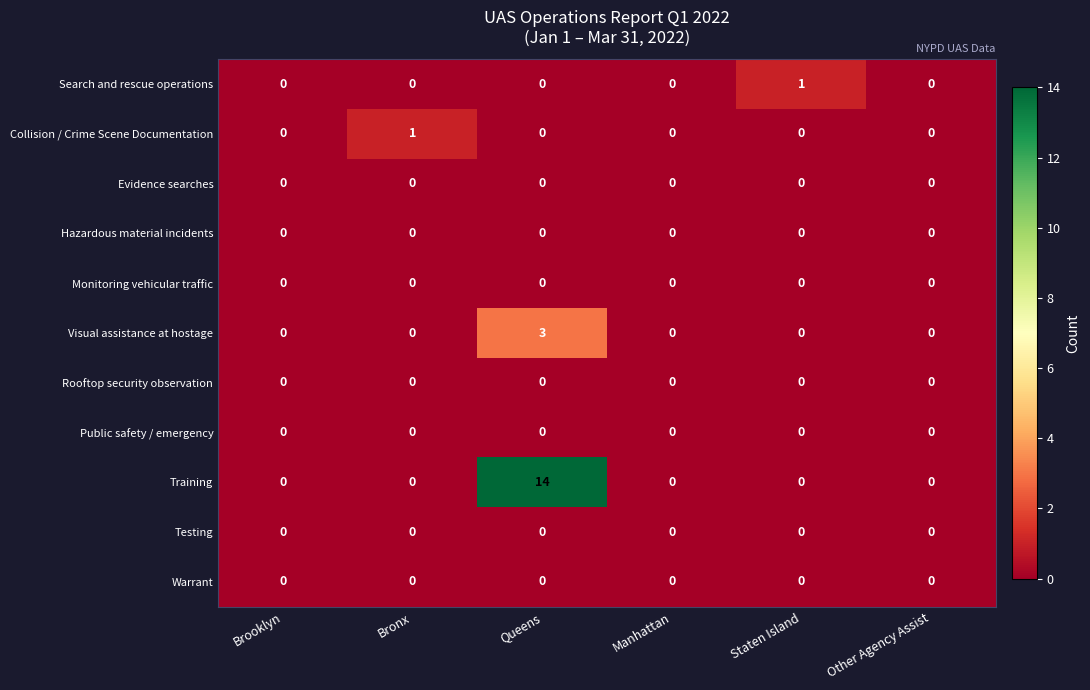

At which category is the sum across all series the highest?

Queens